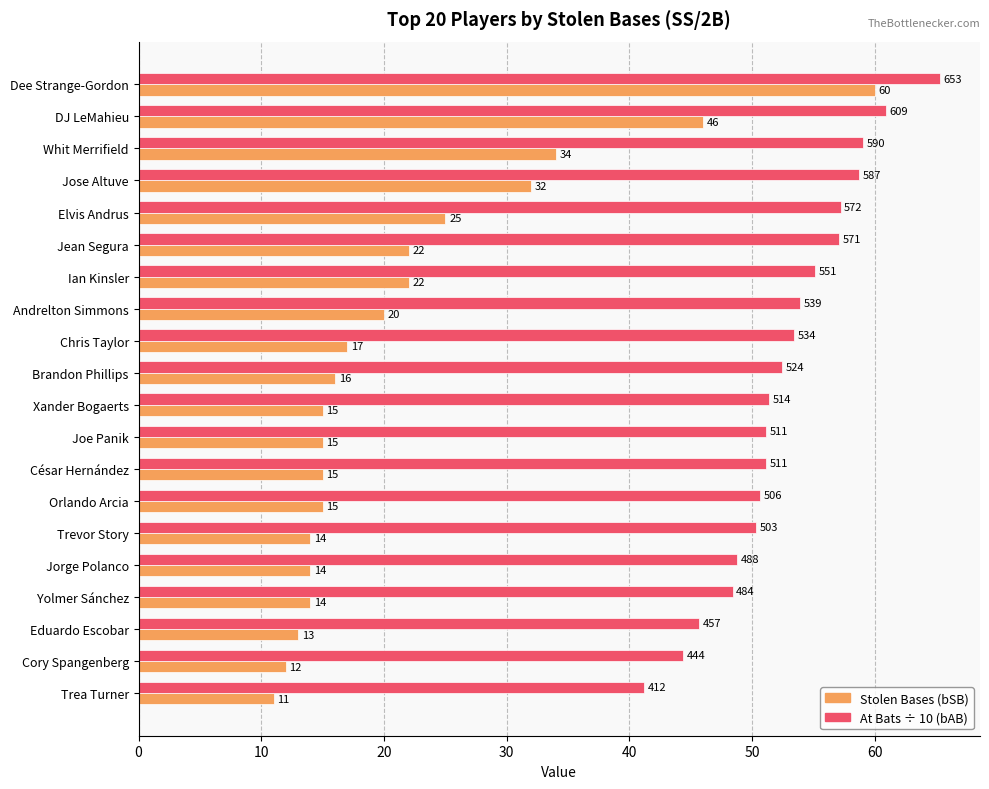

At which category is the sum across all series the highest?

Dee Strange-Gordon